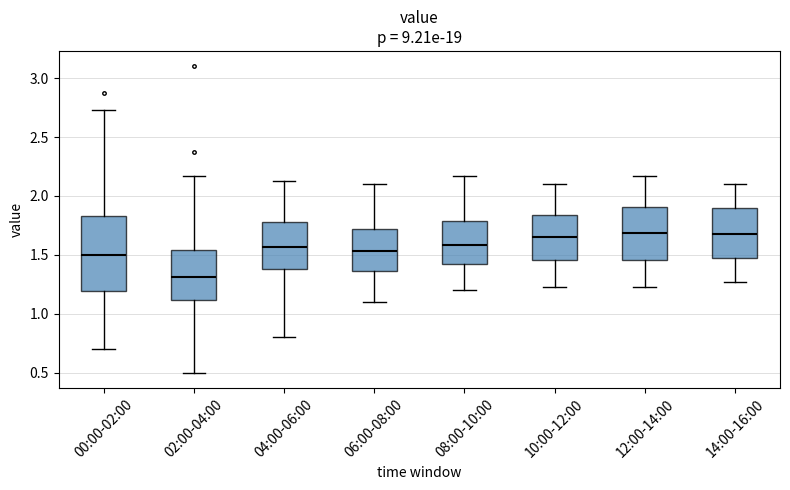

Reading left to right, transcribe this box plot: for each box, give where its median line is, the range the box spans, and where its two whiskers end, as read against the y-axis. The values are not printed on the chart, so give them approximately, as read against the axis.

00:00-02:00: median 1.50, box 1.20 to 1.85, whiskers 0.70 to 2.75
02:00-04:00: median 1.30, box 1.10 to 1.55, whiskers 0.50 to 2.15
04:00-06:00: median 1.55, box 1.40 to 1.80, whiskers 0.80 to 2.15
06:00-08:00: median 1.55, box 1.35 to 1.70, whiskers 1.10 to 2.10
08:00-10:00: median 1.60, box 1.40 to 1.80, whiskers 1.20 to 2.15
10:00-12:00: median 1.65, box 1.45 to 1.85, whiskers 1.25 to 2.10
12:00-14:00: median 1.70, box 1.45 to 1.90, whiskers 1.25 to 2.15
14:00-16:00: median 1.70, box 1.50 to 1.90, whiskers 1.25 to 2.10